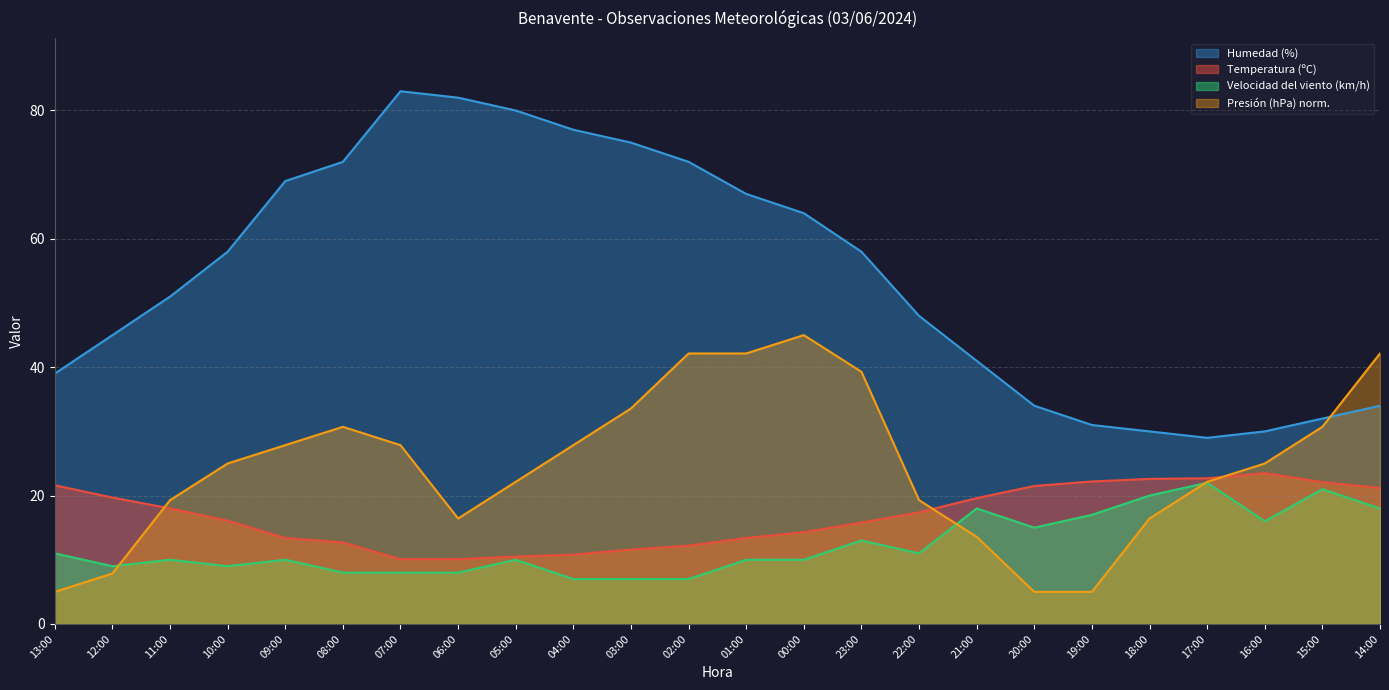

Reading left to right, extract all data points from this chart.

Temperatura (ºC): 21.6	19.7	18.0	16.1	13.4	12.7	10.1	10.1	10.5	10.8	11.6	12.2	13.4	14.3	15.8	17.4	19.6	21.5	22.2	22.6	22.7	23.5	22.1	21.2
Humedad (%): 39.0	45.0	51.0	58.0	69.0	72.0	83.0	82.0	80.0	77.0	75.0	72.0	67.0	64.0	58.0	48.0	41.0	34.0	31.0	30.0	29.0	30.0	32.0	34.0
Velocidad del viento (km/h): 11.0	9.0	10.0	9.0	10.0	8.0	8.0	8.0	10.0	7.0	7.0	7.0	10.0	10.0	13.0	11.0	18.0	15.0	17.0	20.0	22.0	16.0	21.0	18.0
Presión (hPa): 5.0	7.9	19.3	25.0	27.9	30.7	27.9	16.4	22.1	27.9	33.6	42.1	42.1	45.0	39.3	19.3	13.6	5.0	5.0	16.4	22.1	25.0	30.7	42.1